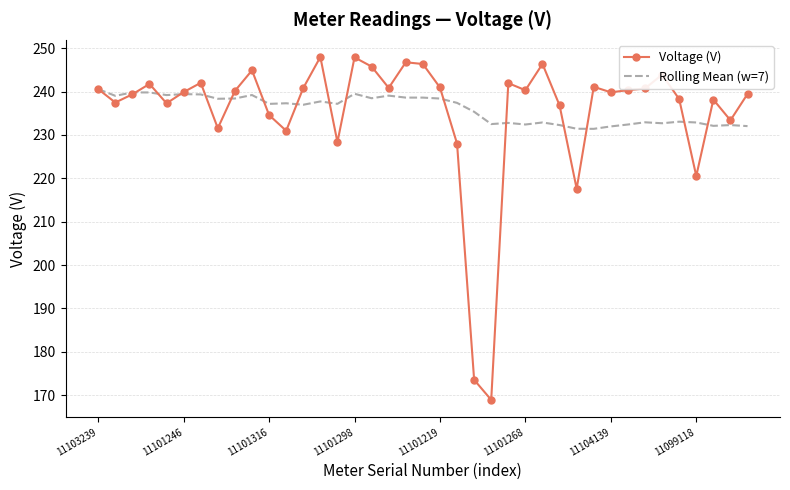

What is the lowest value of the Voltage (V) series?

168.9